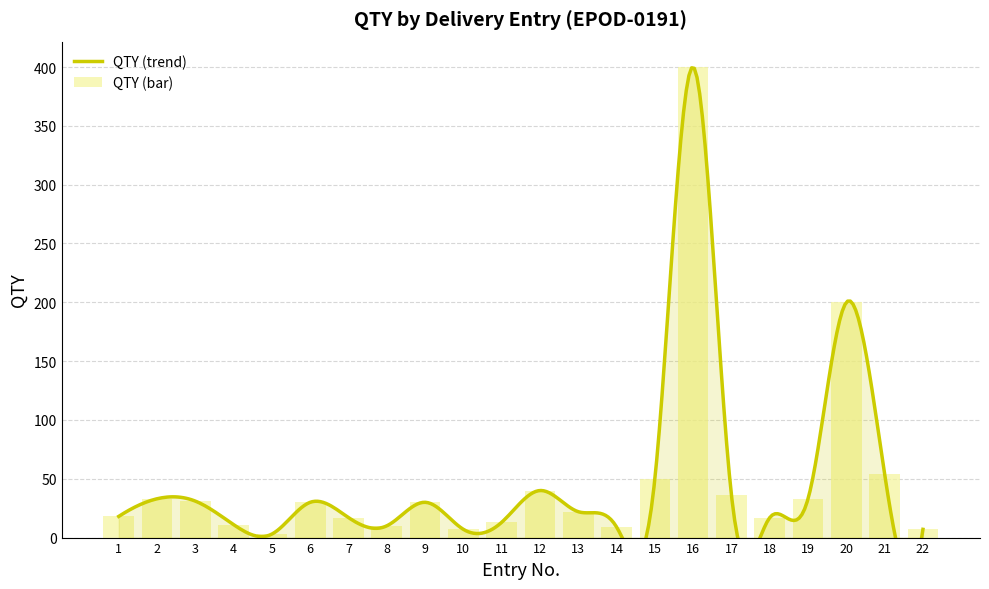

Approximately how many times larger is the value at 12 compared to 21?

0.7